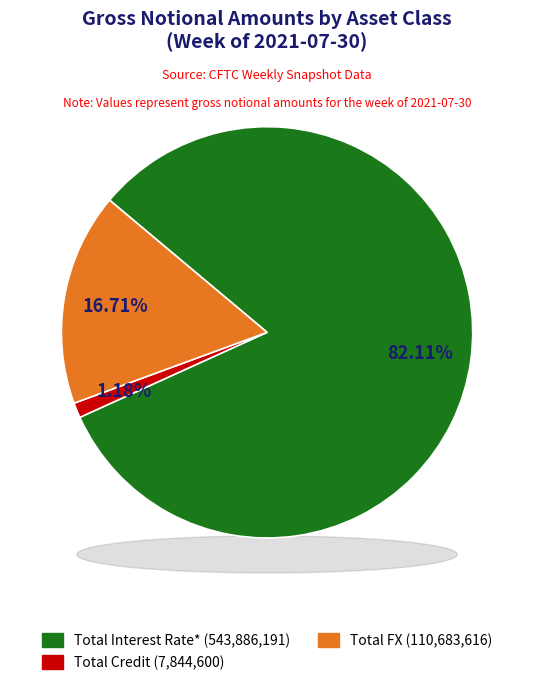

To the nearest percent, what is the average slice percentage?

33%